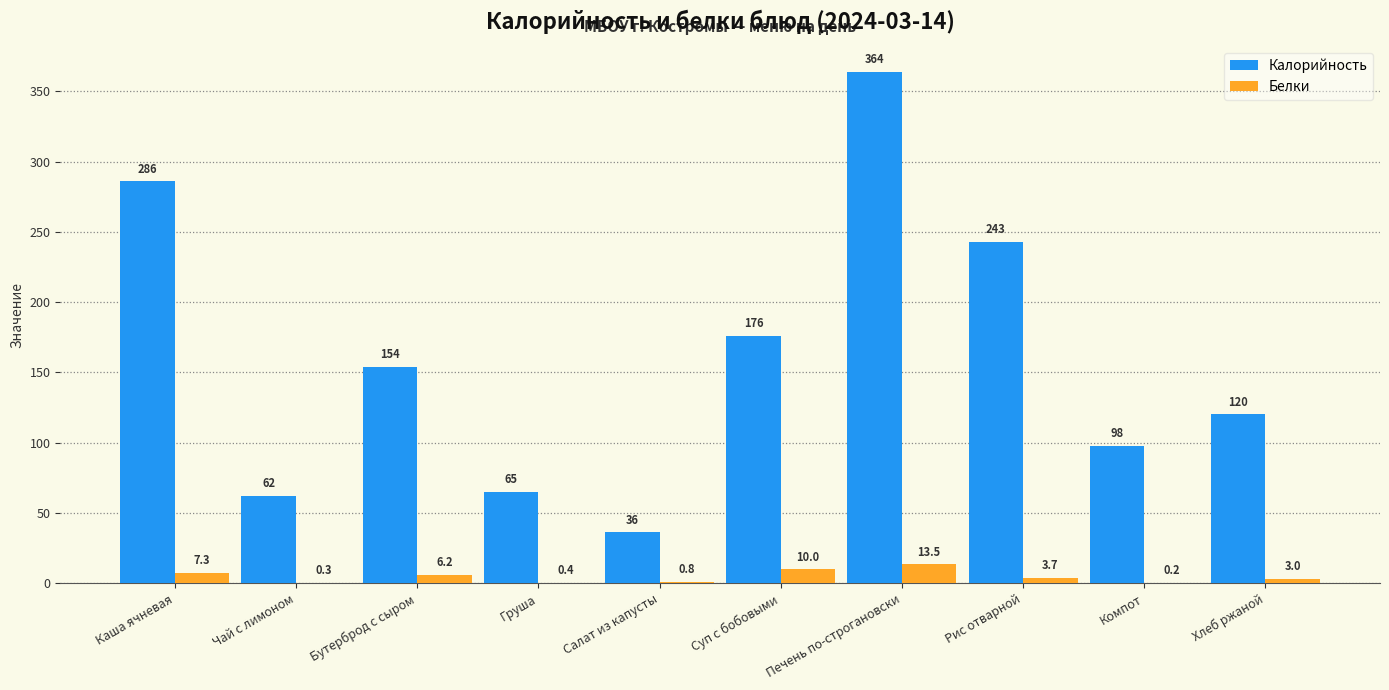

Reading right to left, transcribe all the data shown in this chart.

Калорийность: 120.2	97.6	242.8	364.0	176.0	36.2	65.0	154.0	62.0	286.0
Белки: 3.0	0.2	3.7	13.5	10.0	0.8	0.4	6.2	0.3	7.3